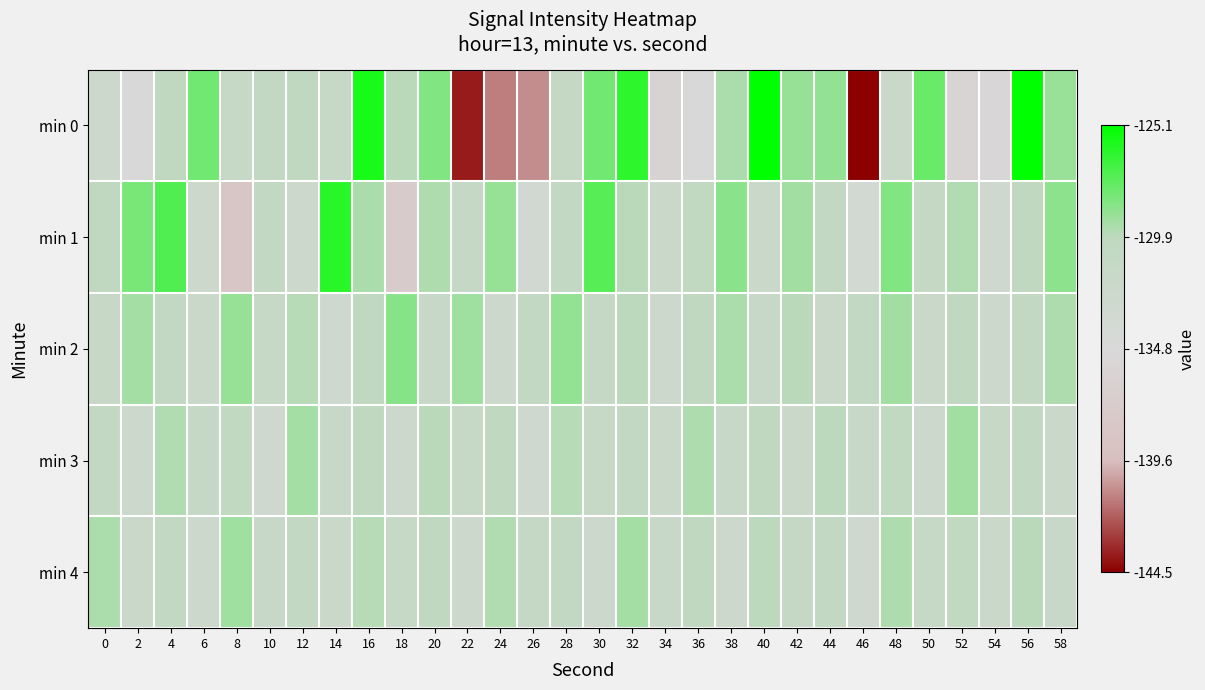

At 4, list the series in order from largest to smallest.

min 1, min 3, min 0, min 4, min 2